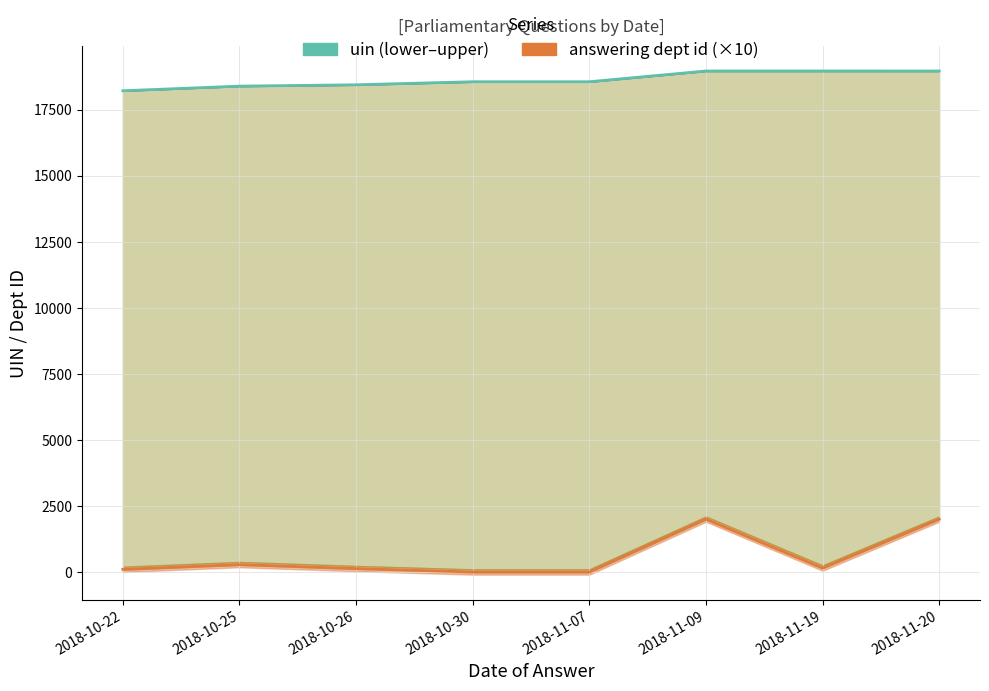

Which category has the lowest value across all series?

2018-10-30